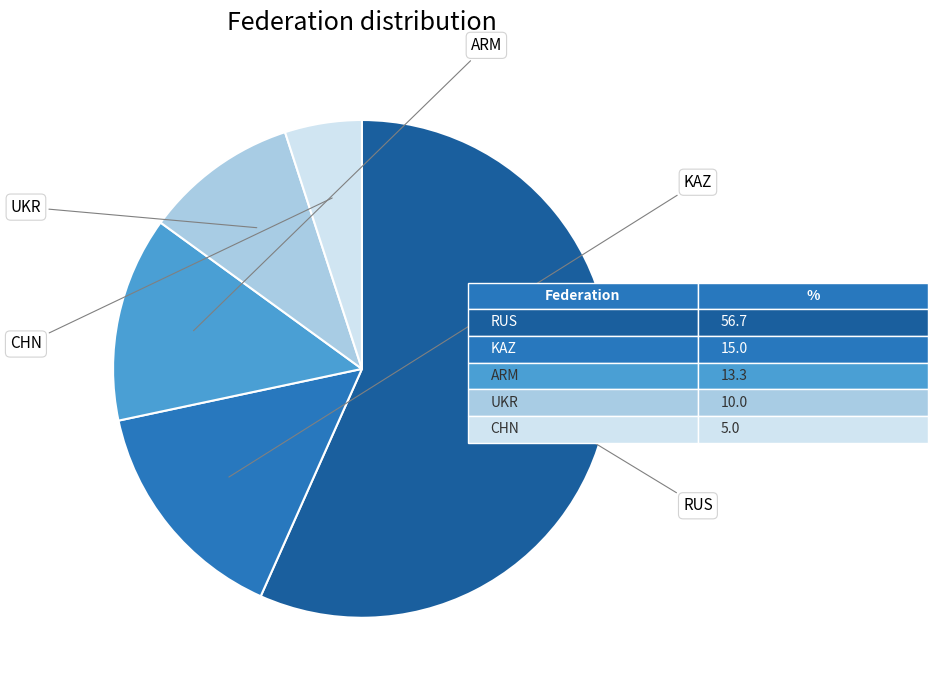

Is there a majority slice in this chart?

Yes